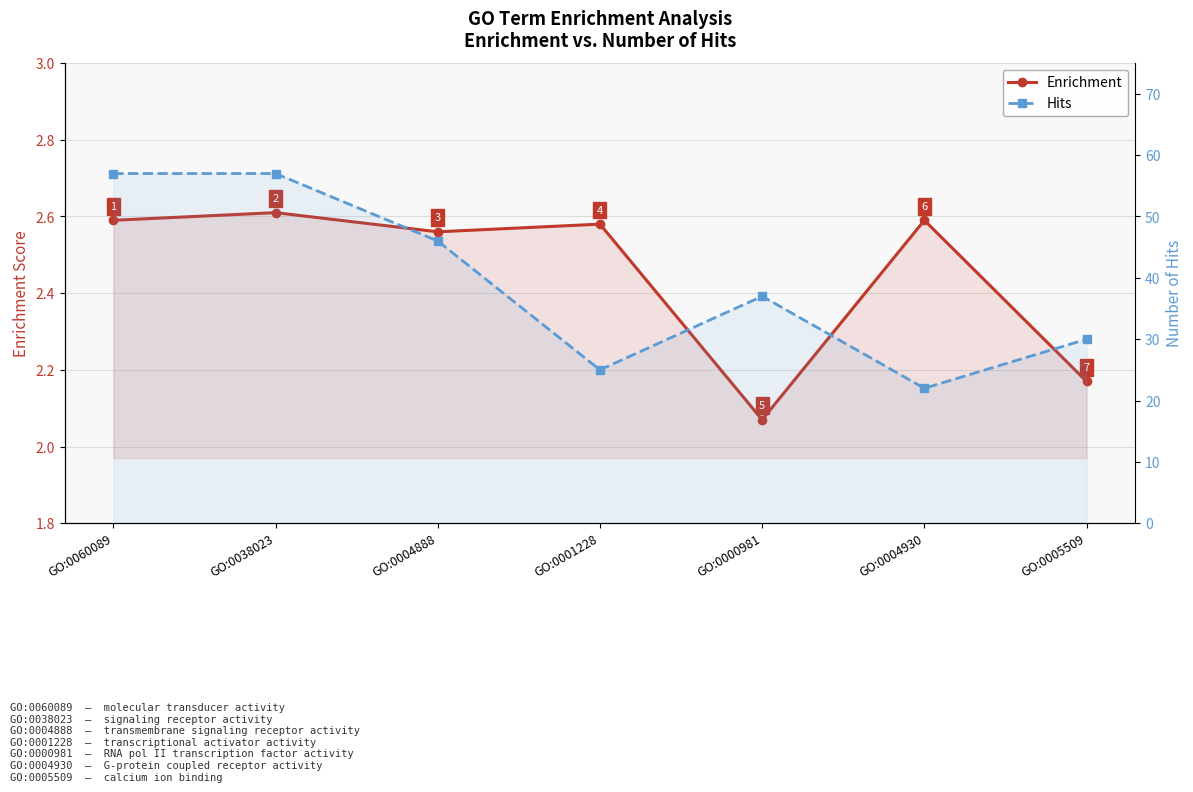

At which category is the sum across all series the highest?

GO:0038023